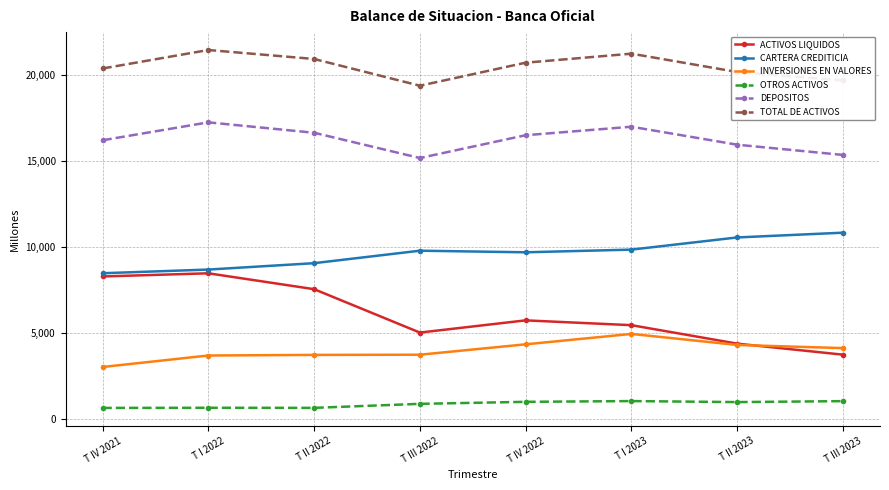

What is the minimum value shown in the chart?

628.6